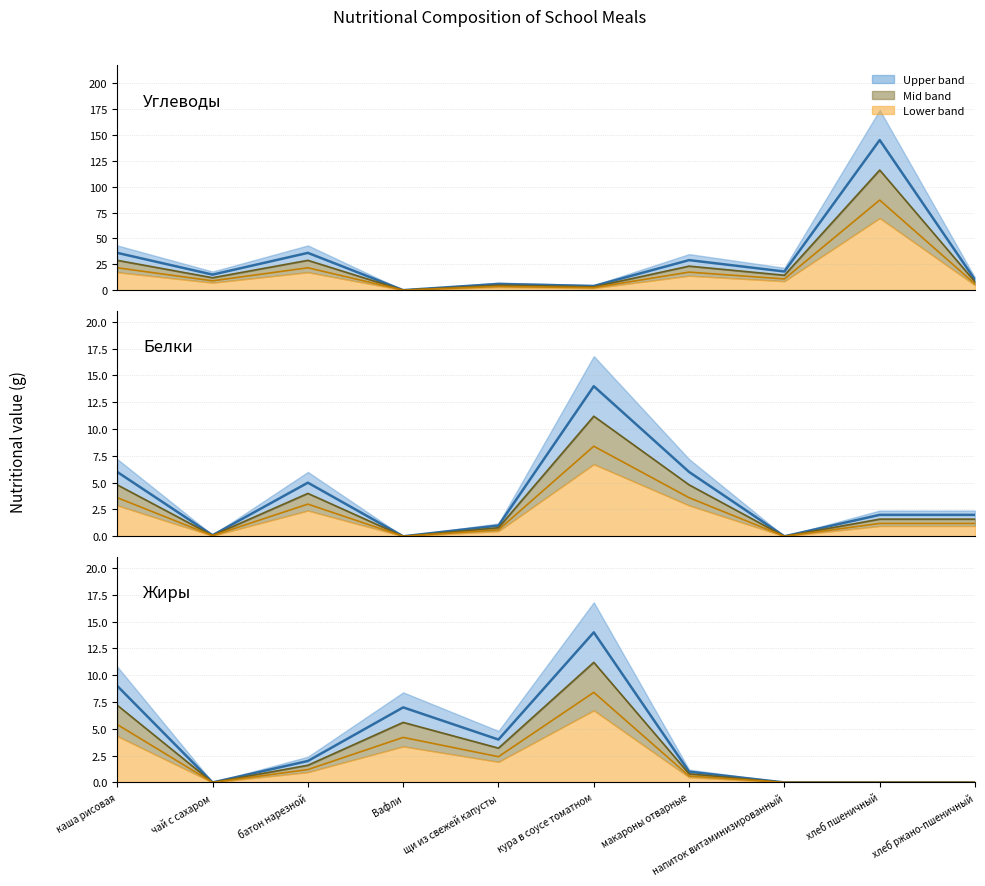

True or false: Углеводы has a value of 35.0 at хлеб пшеничный.

False